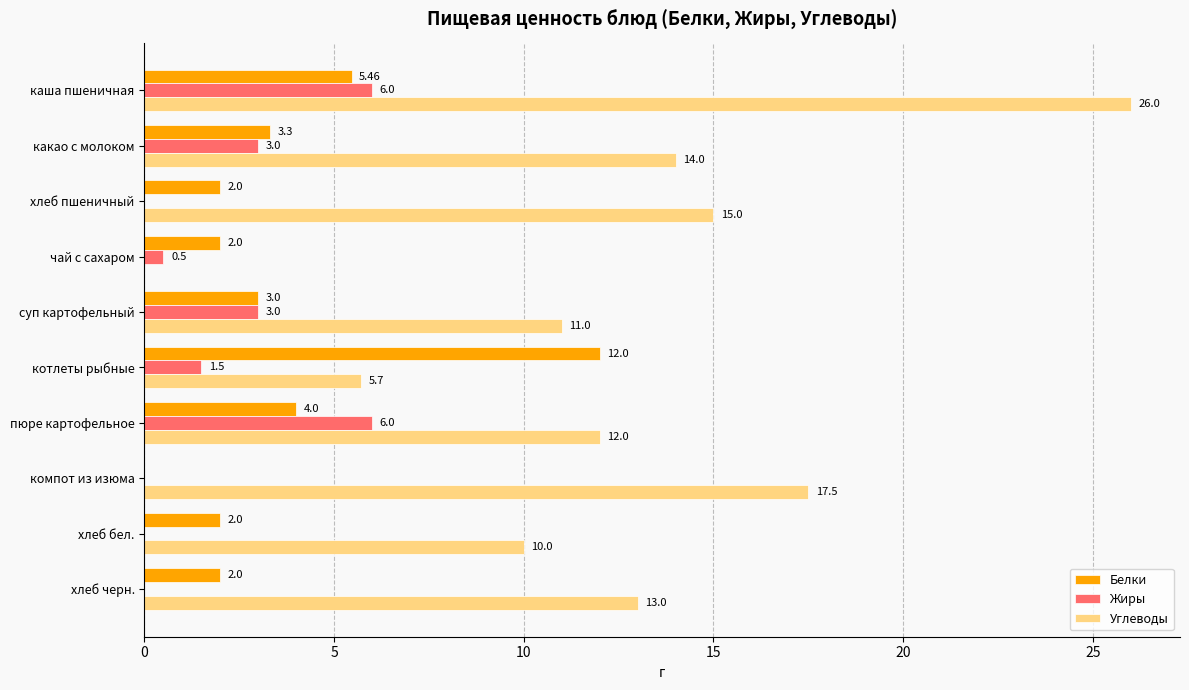

How many data points in Жиры are above 1?

5